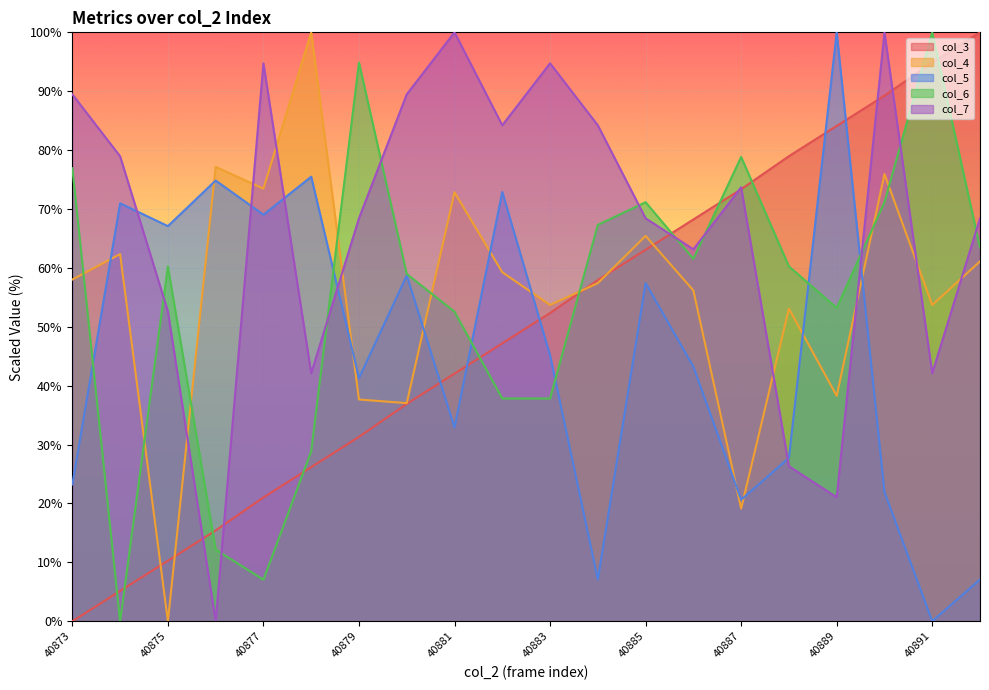

What is the difference between the col_6 values at 40886 and 40874?

61.5